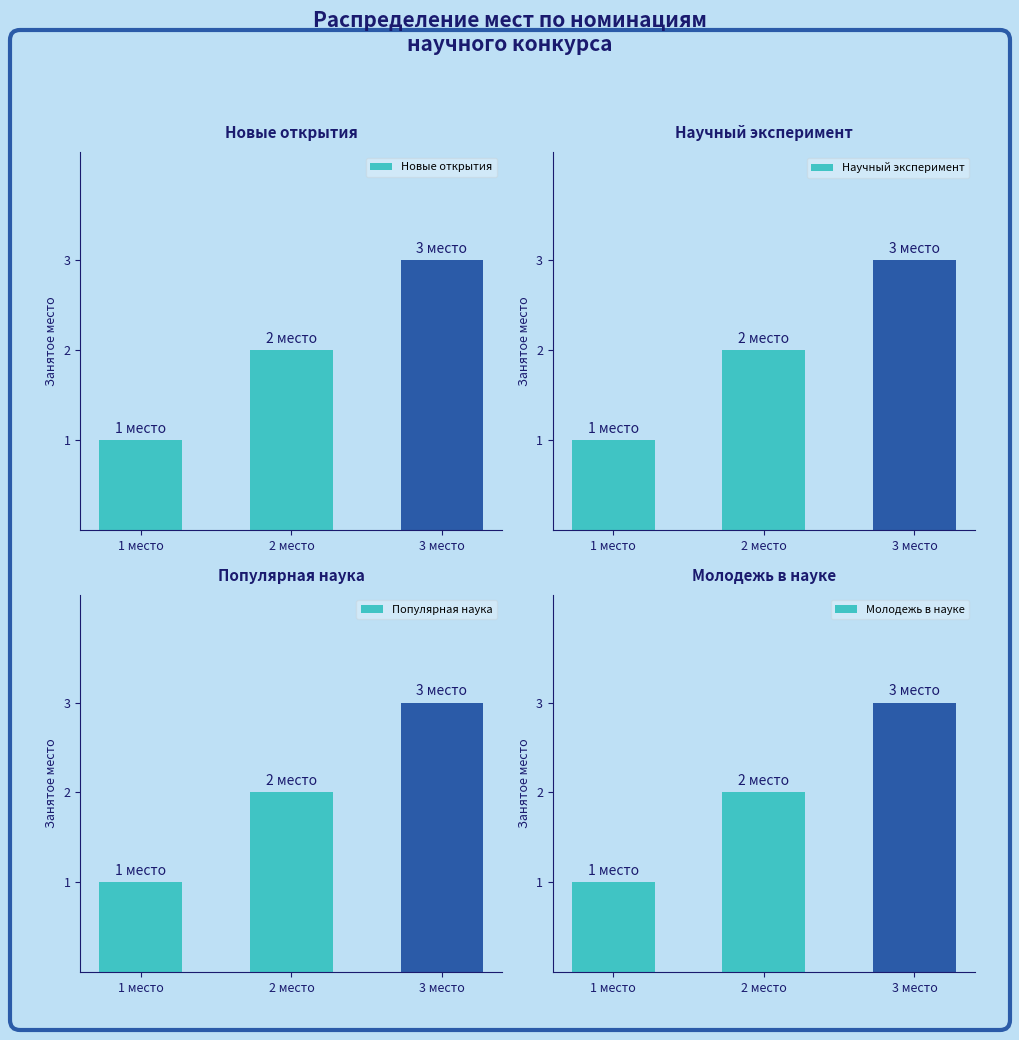

How many groups of bars are there?

3